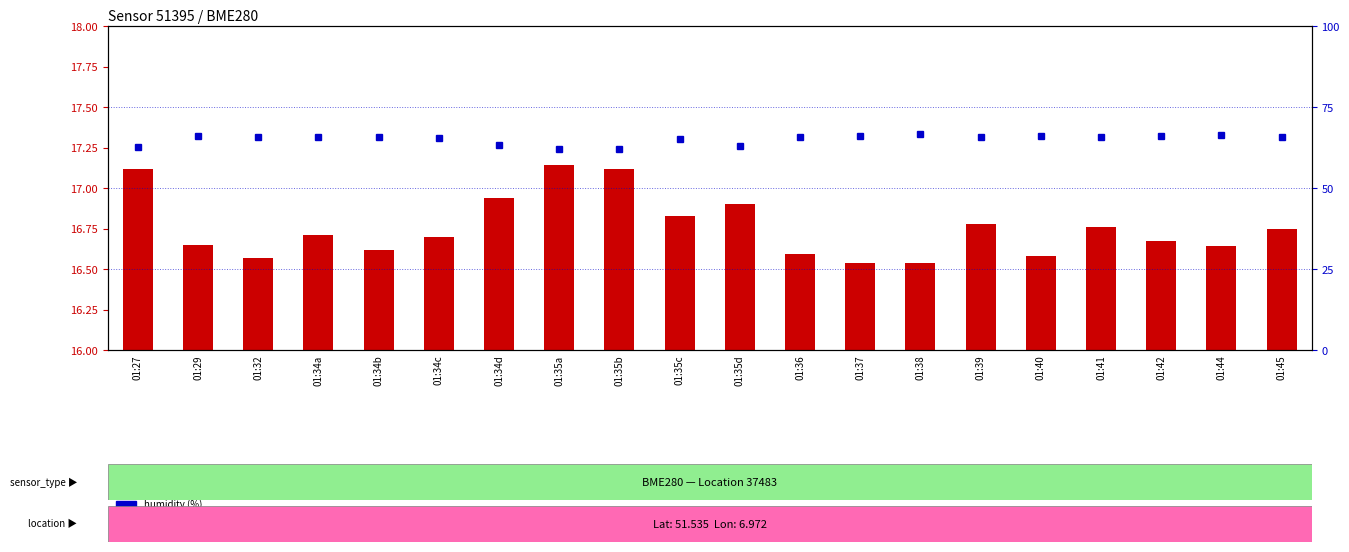

At how many categories does at least one series exceed 27?

20